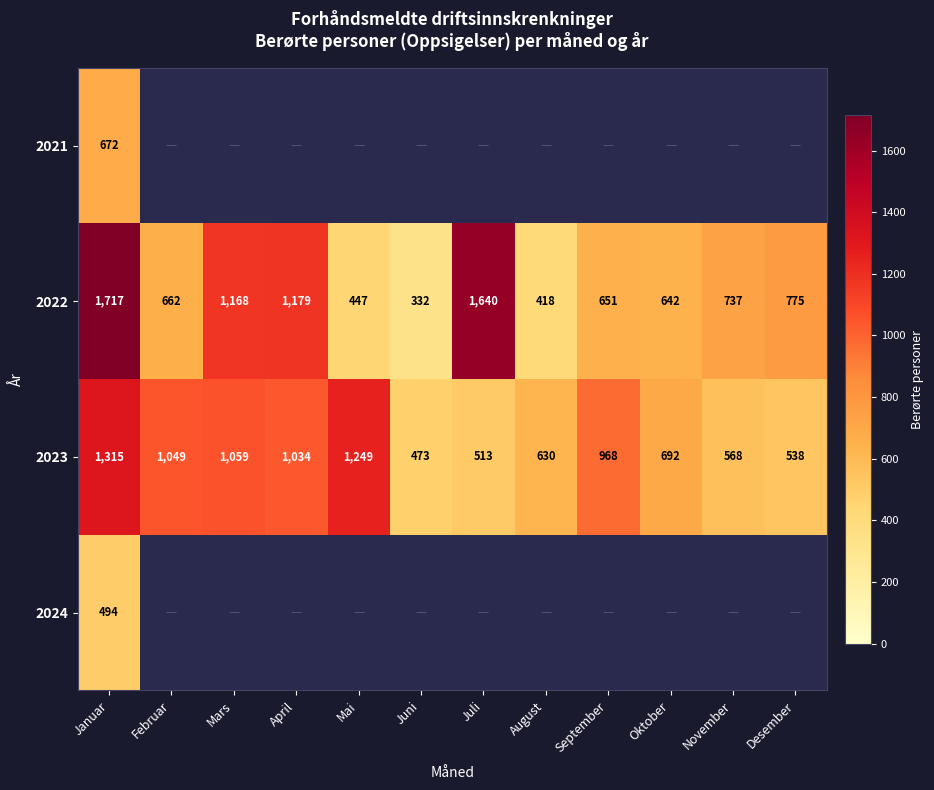

At which category does the chart reach its peak across all series?

Januar